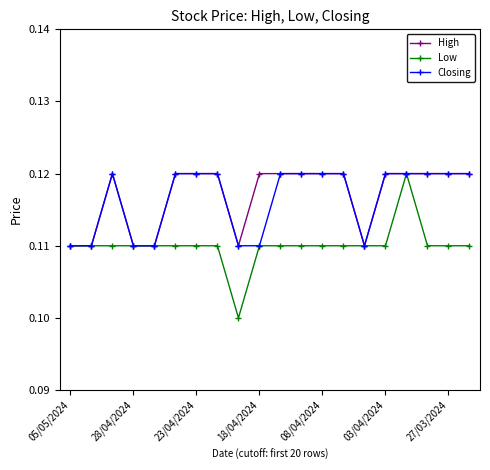

How many High values are between 0 and 1?

20